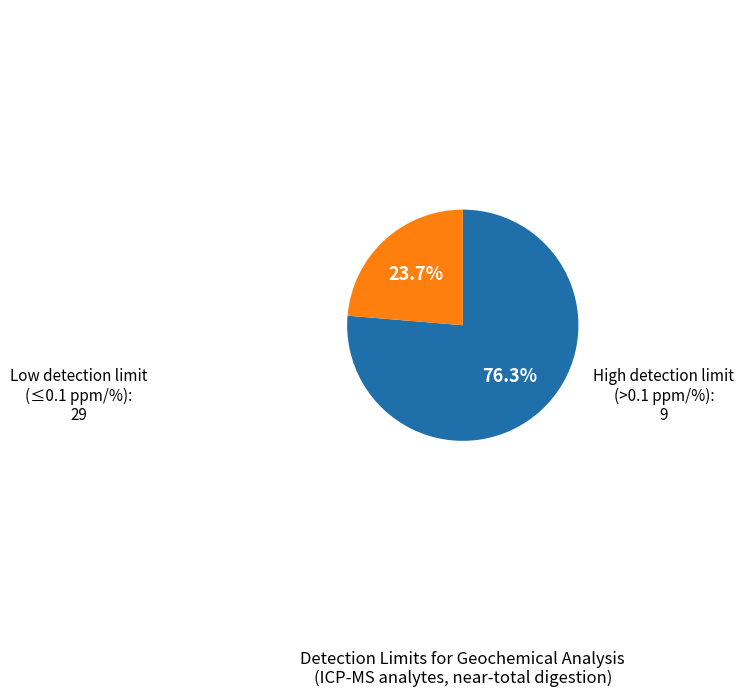

How many segments does this pie chart have?

2